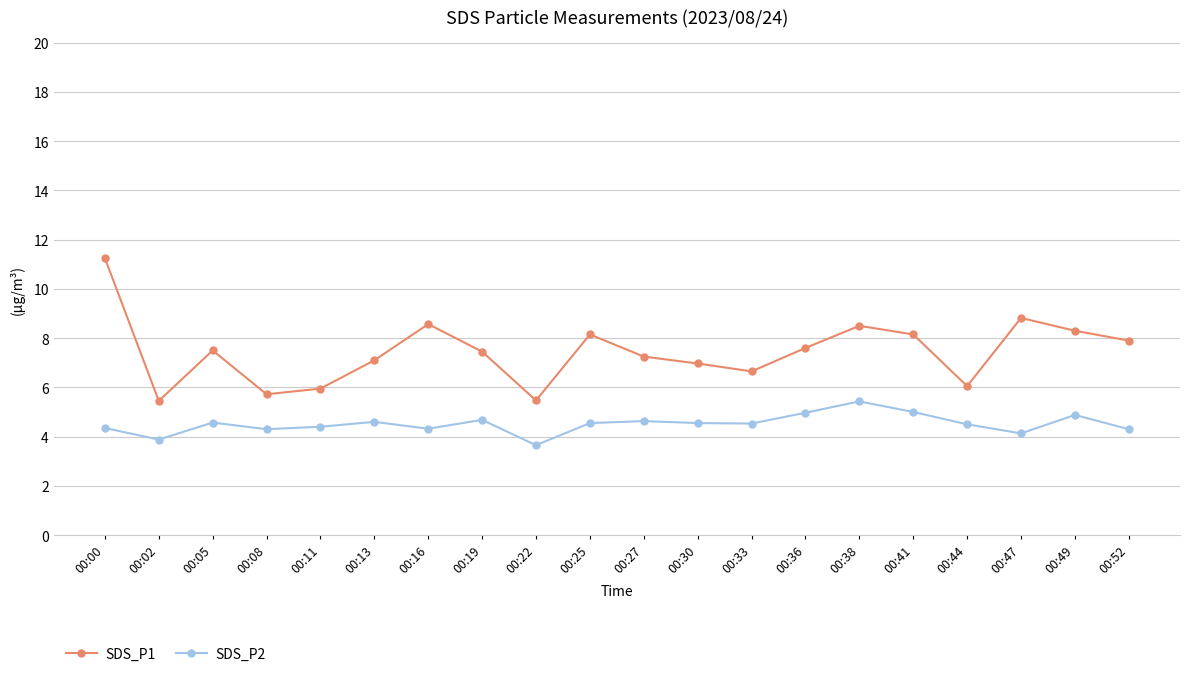

What is the maximum value for SDS_P2?

5.4